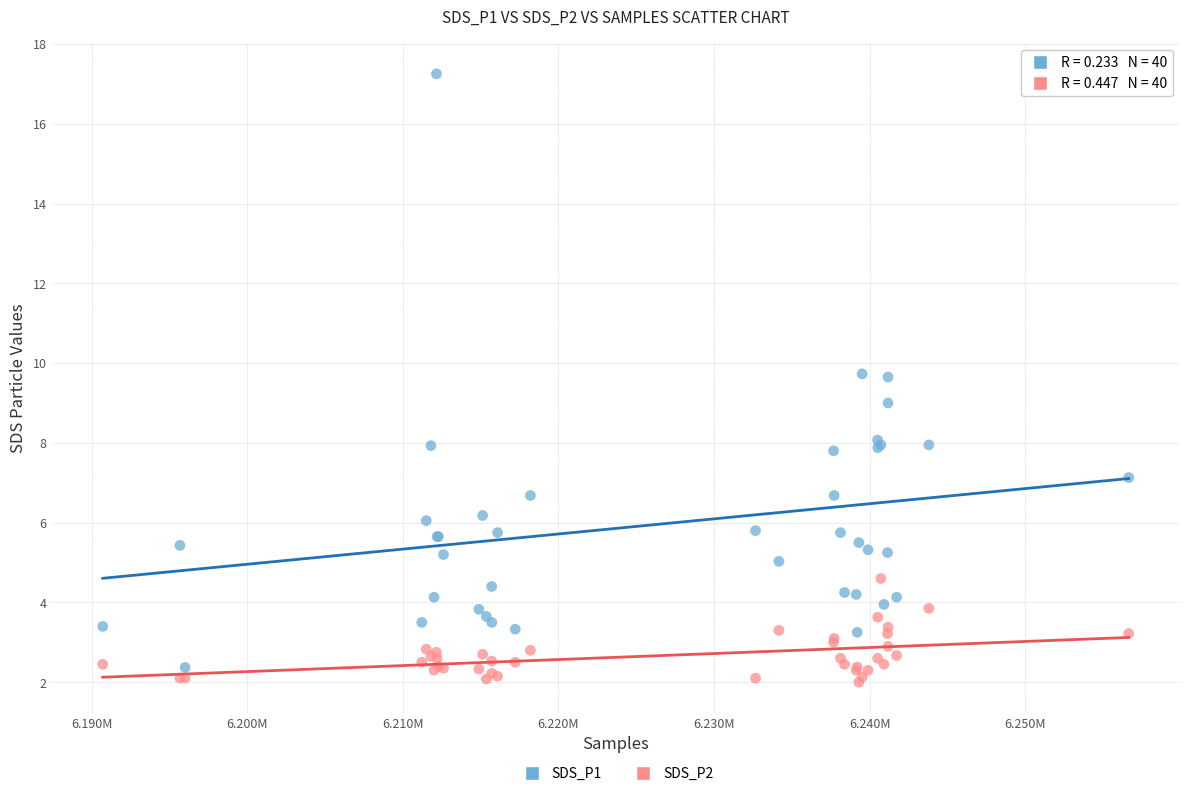

Which series has the largest Y range (max minus min)?

SDS_P1